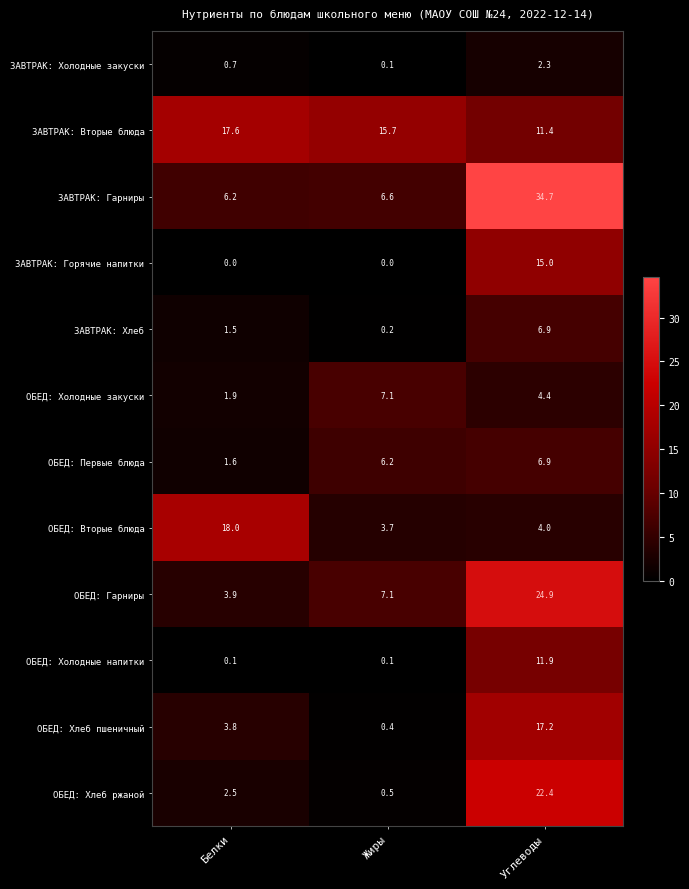

What is the approximate value of ОБЕД: Хлеб ржаной at Белки?

2.5